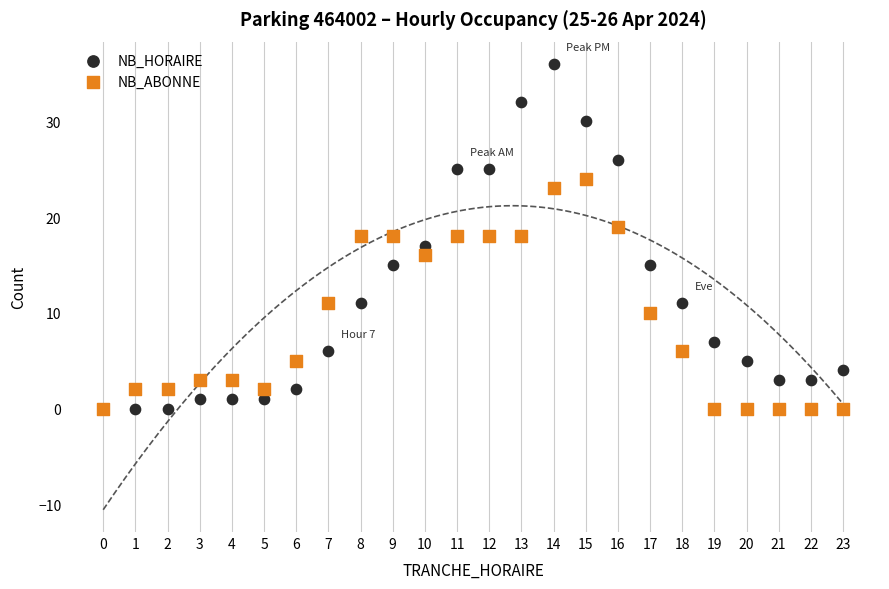

What is the X range (max minus min) for the scatter plot?

23